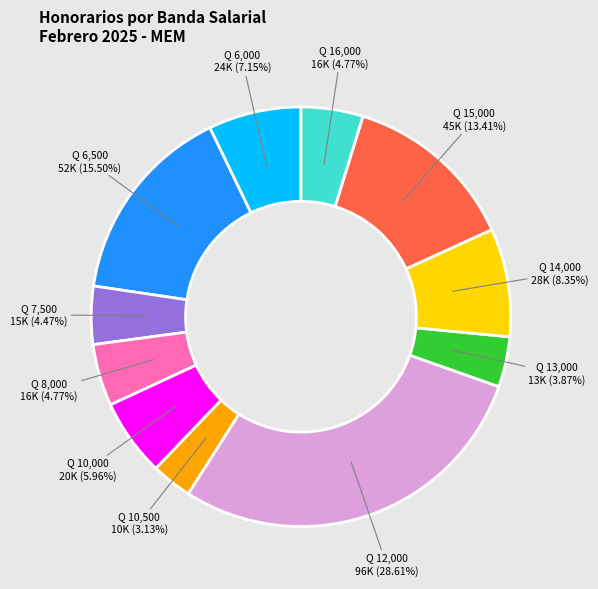

Does Q 15,000 represent more than half of the total?

No